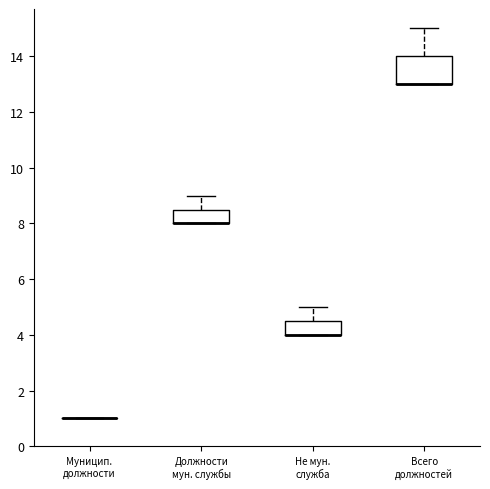

Reading left to right, read every box against the y-axis: the position of its median line, the range the box covers, and the ends of its whiskers. The values are not printed on the chart, so give them approximately, as read against the axis.

Муницип. должности: box collapsed to a line at 1.0, whiskers 1.0 to 1.0
Должности мун. службы: median 8.0 (drawn on the box's lower edge), box 8.0 to 8.6, whiskers 8.0 to 9.0
Не мун. служба: median 4.0 (drawn on the box's lower edge), box 4.0 to 4.6, whiskers 4.0 to 5.0
Всего должностей: median 13.0 (drawn on the box's lower edge), box 13.0 to 14.0, whiskers 13.0 to 15.0